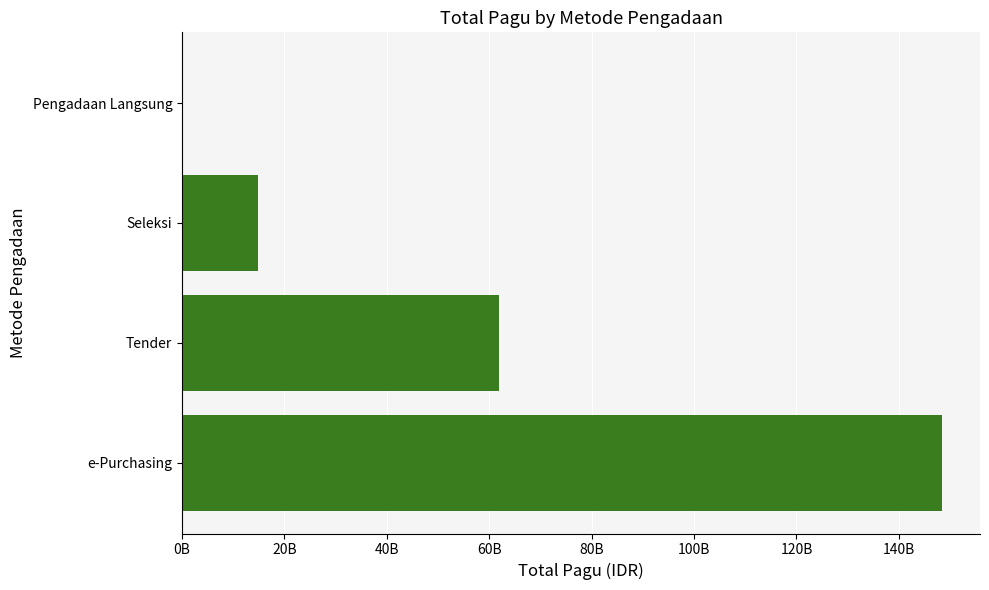

Are the bars horizontal?

Yes